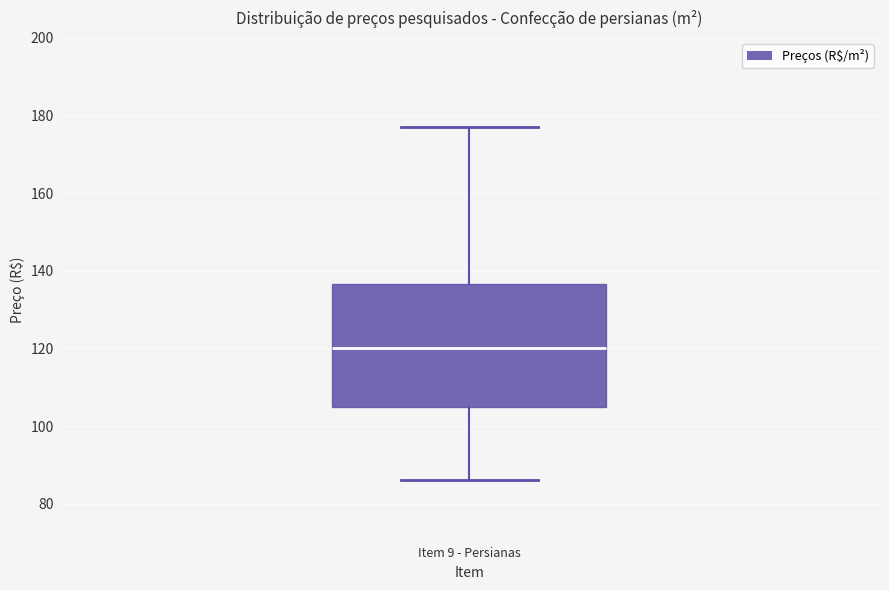

Read this box plot against the y-axis: the position of the median line, the range covered by the box, and the ends of both whiskers. The values are not printed on the chart, so give them approximately, as read against the axis.

median 120, box 106 to 136, whiskers 86 to 178